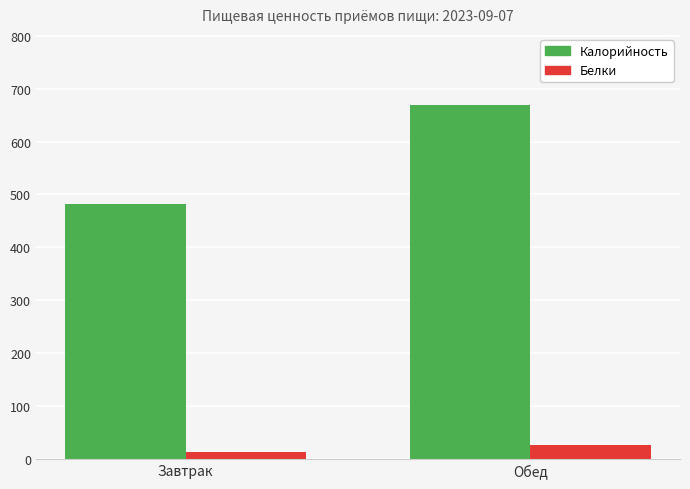

What is the sum of all Белки values?

39.7